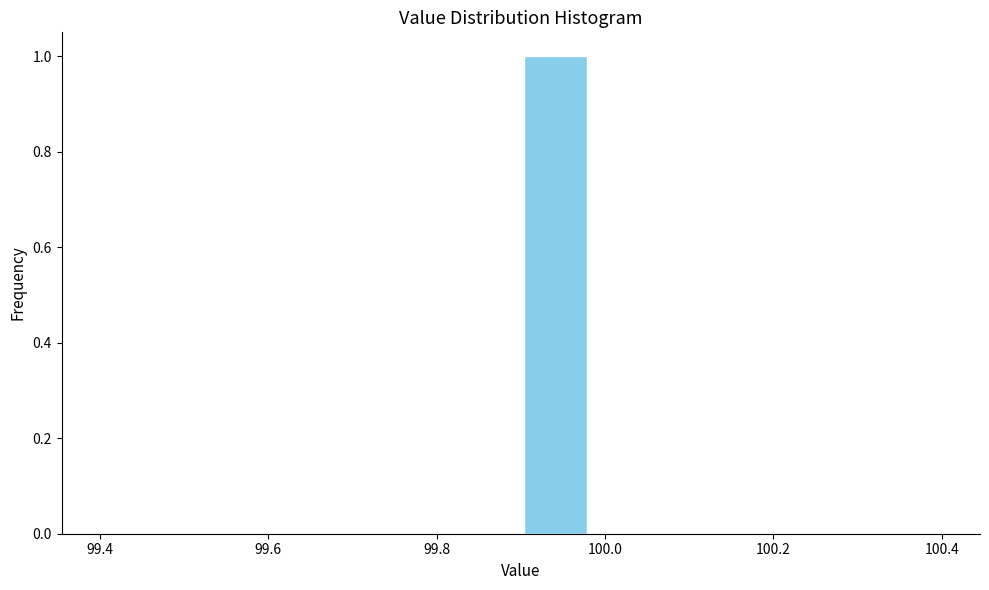

Over which range of the x-axis is the bar tallest?

99.90 to 99.98